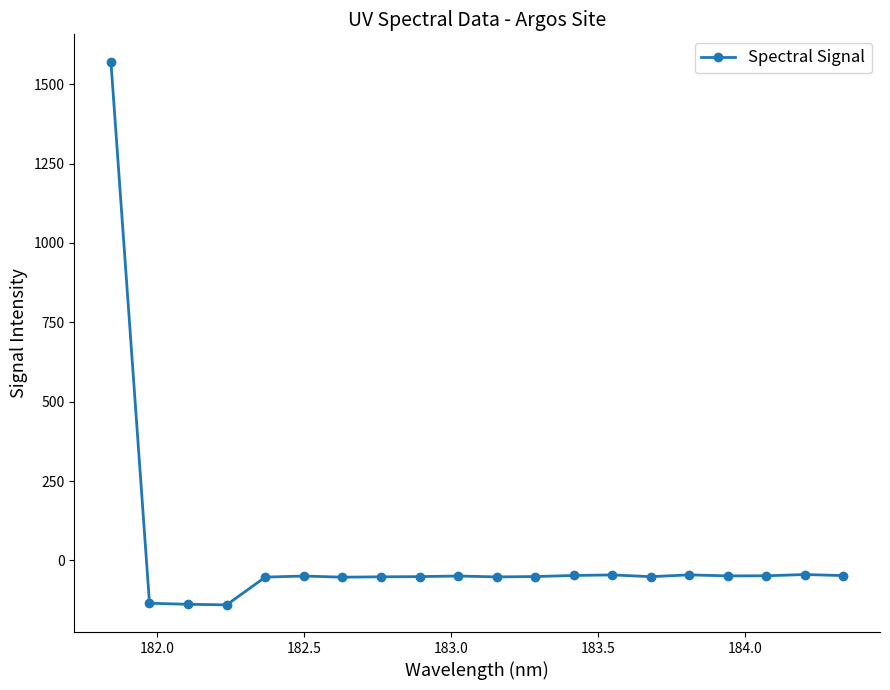

What is the value of the 19th point from the left?

-44.4